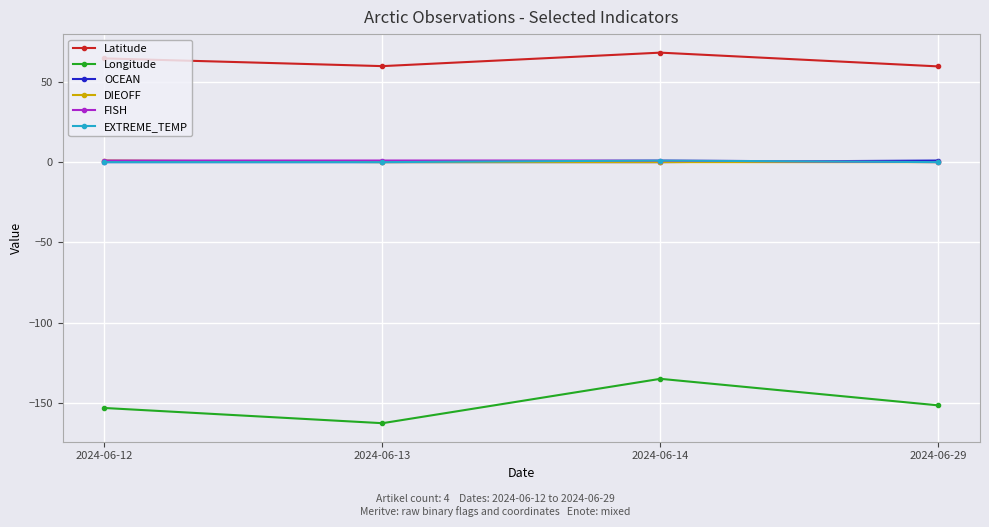

True or false: EXTREME_TEMP and Longitude intersect in this chart.

False